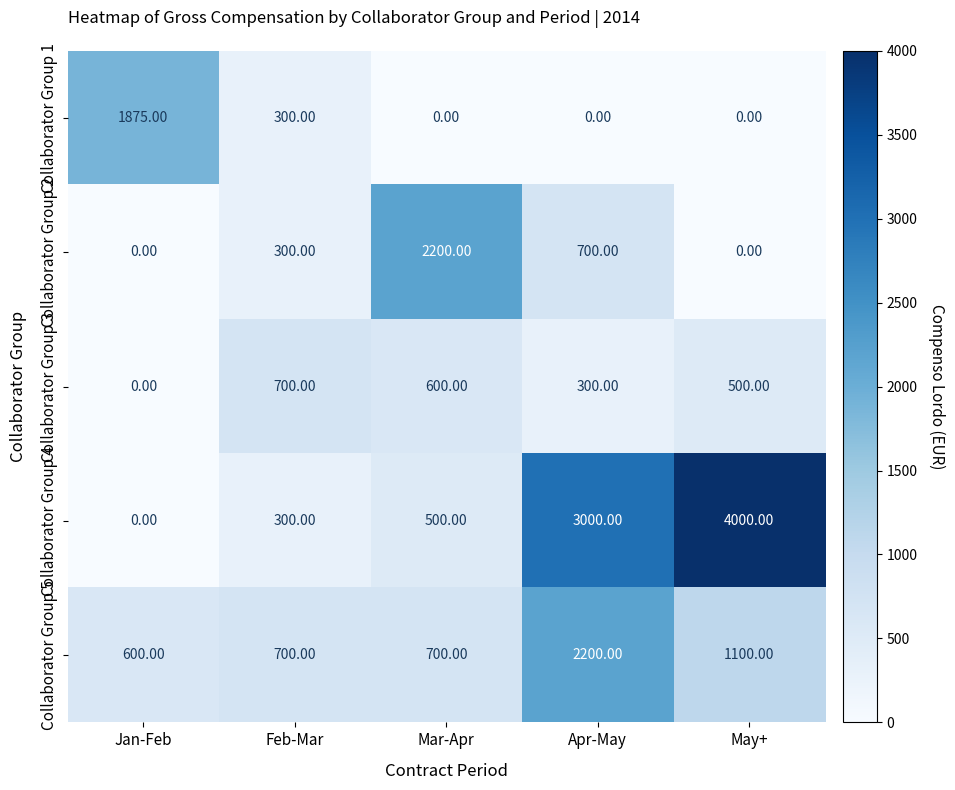

What is the average value of the Collaborator Group 1 series?

435